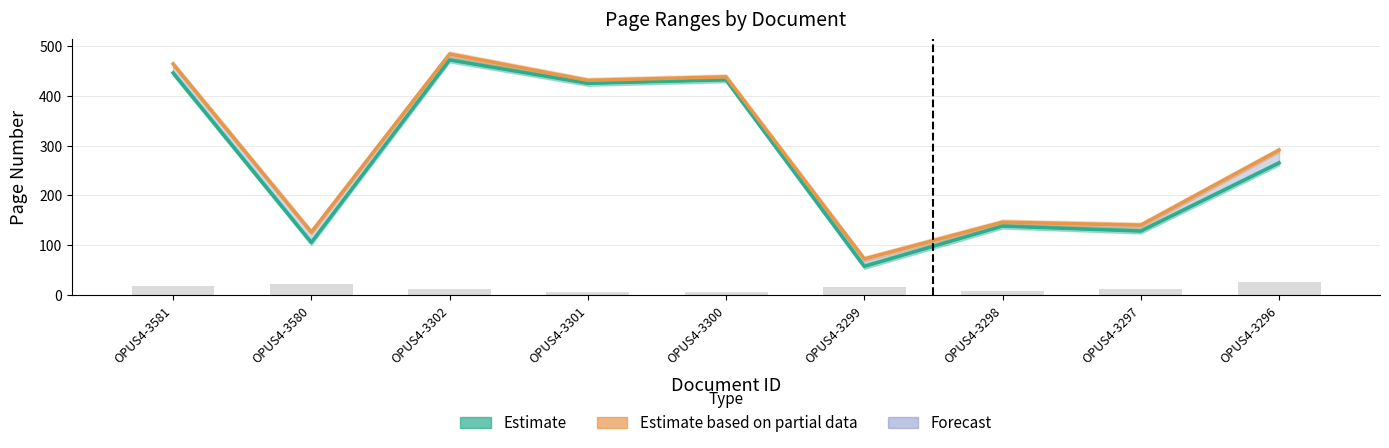

Is the value of Estimate at OPUS4-3296 greater than the value of Seitenzahl at OPUS4-3581?

Yes